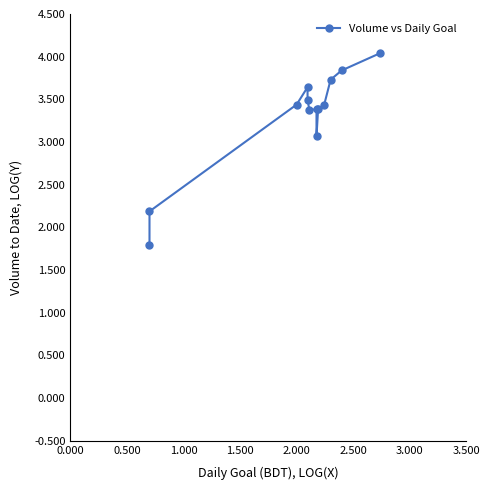

What is the ratio of the value at 0.500 to the value at 1.000?

0.6